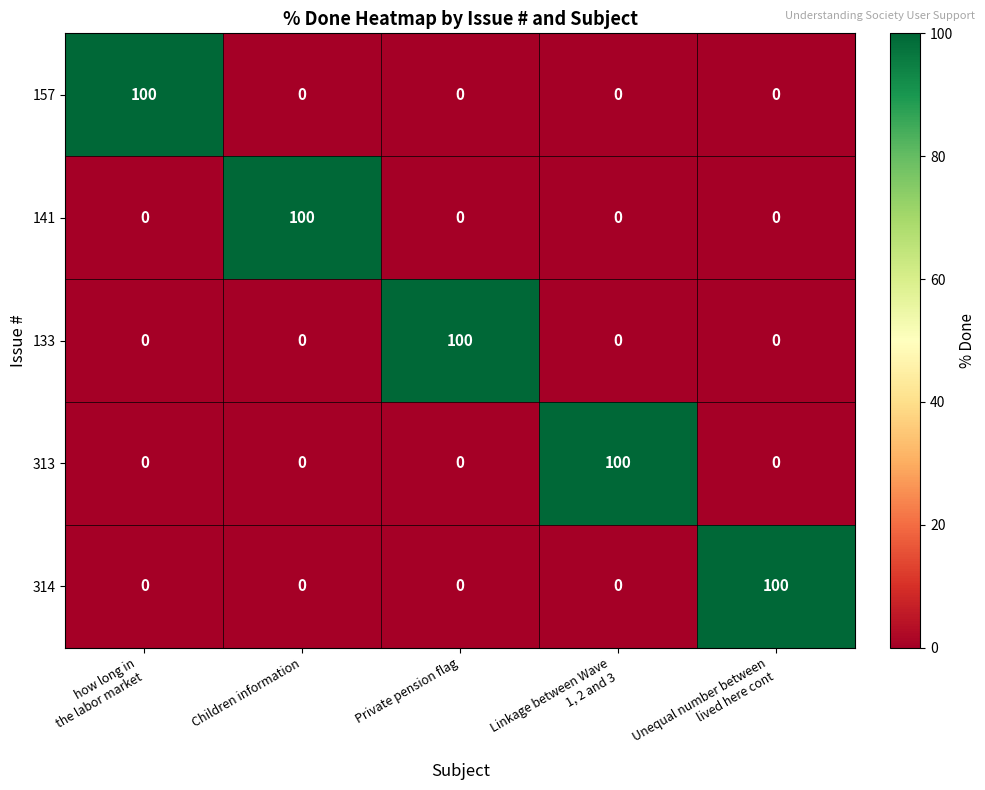

Reading left to right, extract all data points from this chart.

157: 100	0	0	0	0
141: 0	100	0	0	0
133: 0	0	100	0	0
313: 0	0	0	100	0
314: 0	0	0	0	100